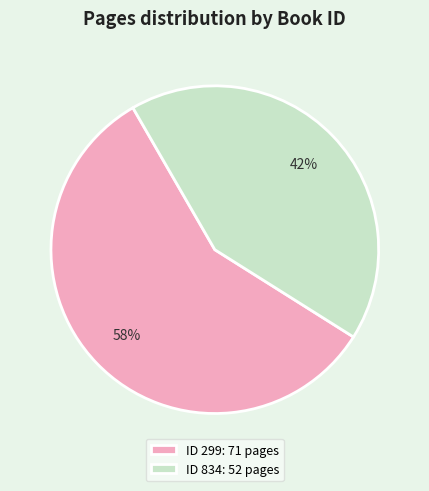

True or false: ID 834: 52 pages accounts for 35% of the total.

False